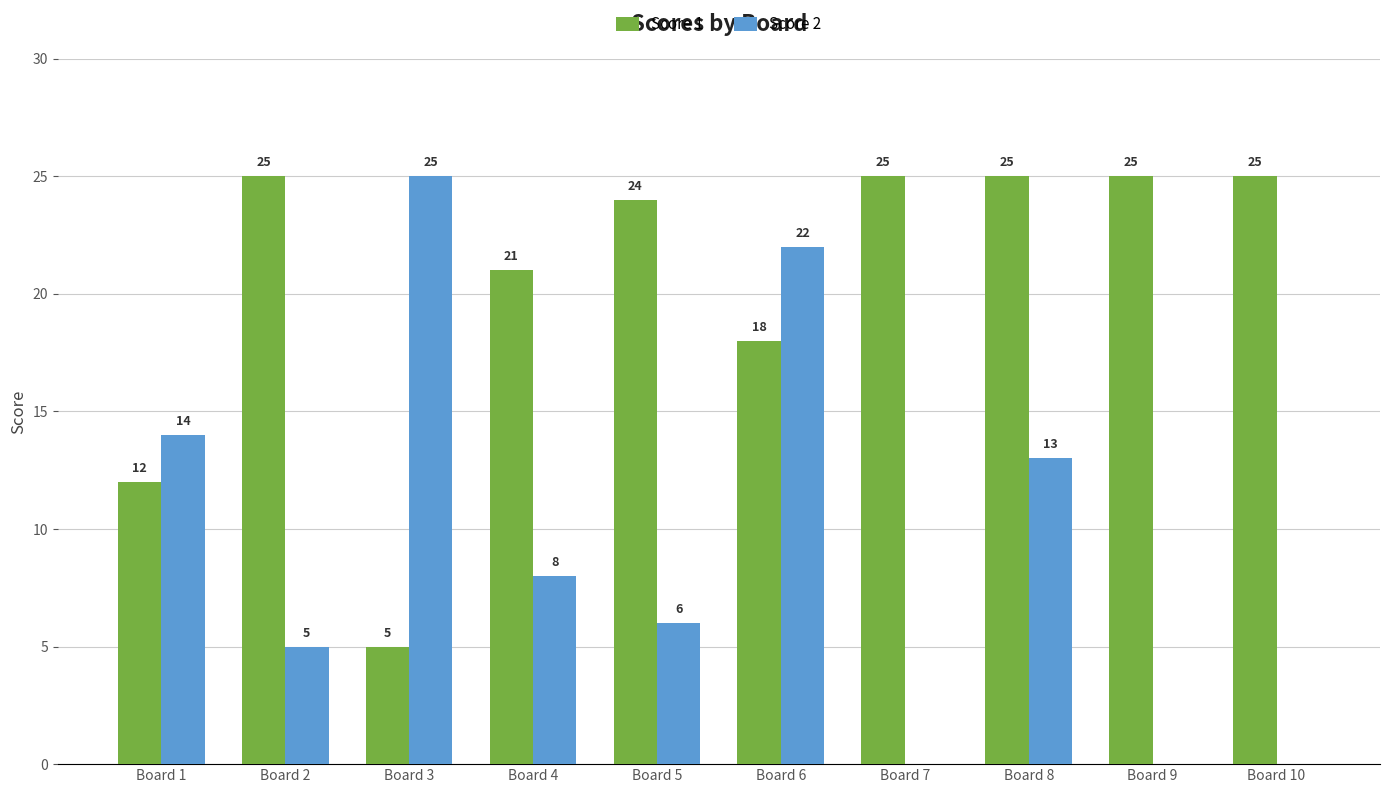

At which label does Score 2 first exceed 8?

Board 1